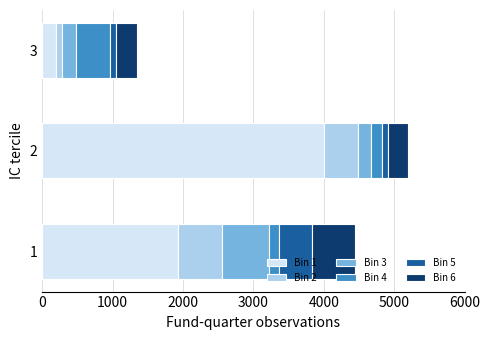

What is the average value of the Bin 1 series?

2044.2